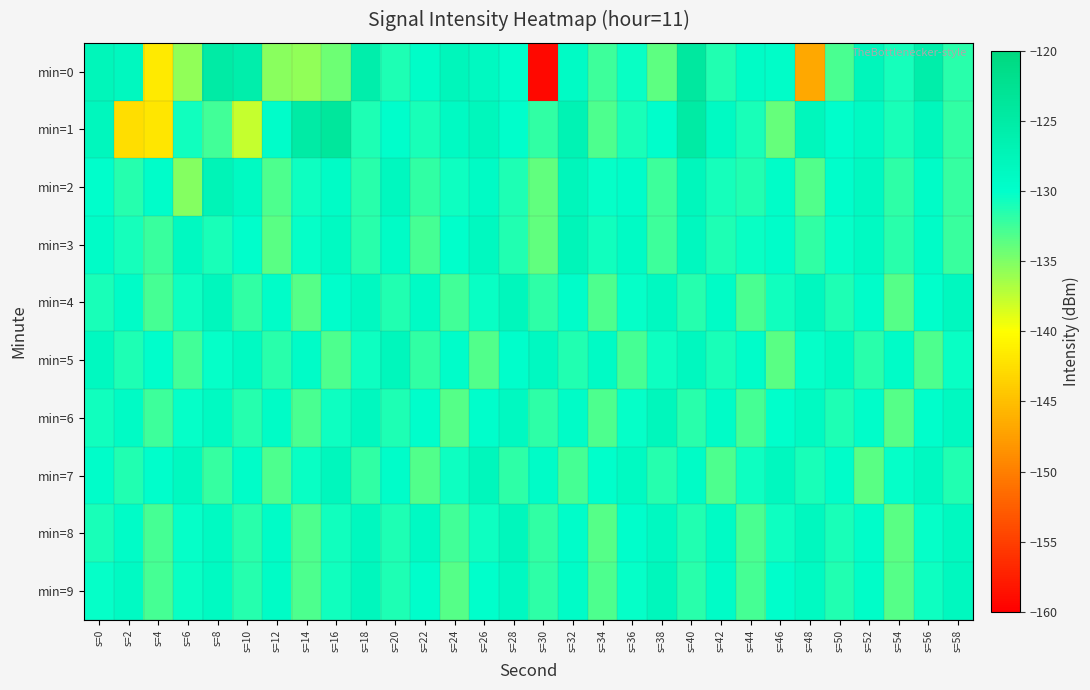

Reading left to right, extract all data points from this chart.

min=0: s=0=-127.7	s=2=-128.4	s=4=-141.6	s=6=-135.7	s=8=-125.1	s=10=-125.9	s=12=-135.4	s=14=-135.8	s=16=-134.3	s=18=-125.9	s=20=-131.2	s=22=-129.6	s=24=-127.8	s=26=-128.7	s=28=-129.9	s=30=-159.2	s=32=-129.2	s=34=-132.4	s=36=-130.4	s=38=-133.6	s=40=-124.2	s=42=-131.3	s=44=-129.2	s=46=-129.6	s=48=-146.7	s=50=-132.9	s=52=-127.9	s=54=-130.8	s=56=-125.8	s=58=-131.7
min=1: s=0=-128.2	s=2=-142.5	s=4=-142.0	s=6=-130.7	s=8=-132.6	s=10=-137.8	s=12=-129.8	s=14=-125.0	s=16=-123.9	s=18=-131.1	s=20=-130.0	s=22=-131.0	s=24=-129.0	s=26=-128.0	s=28=-130.0	s=30=-132.0	s=32=-127.0	s=34=-133.0	s=36=-131.0	s=38=-130.0	s=40=-125.0	s=42=-129.0	s=44=-131.0	s=46=-134.0	s=48=-128.0	s=50=-130.0	s=52=-129.0	s=54=-131.0	s=56=-128.0	s=58=-132.0
min=2: s=0=-130.0	s=2=-131.5	s=4=-129.8	s=6=-135.2	s=8=-127.4	s=10=-128.9	s=12=-133.1	s=14=-130.5	s=16=-129.3	s=18=-131.7	s=20=-128.4	s=22=-132.0	s=24=-130.6	s=26=-129.1	s=28=-131.2	s=30=-133.8	s=32=-127.9	s=34=-130.3	s=36=-129.7	s=38=-132.5	s=40=-128.1	s=42=-130.9	s=44=-131.4	s=46=-129.6	s=48=-133.2	s=50=-130.0	s=52=-128.7	s=54=-131.8	s=56=-129.4	s=58=-132.1
min=3: s=0=-129.5	s=2=-130.8	s=4=-132.3	s=6=-128.6	s=8=-131.0	s=10=-129.9	s=12=-133.5	s=14=-130.2	s=16=-128.8	s=18=-131.6	s=20=-129.3	s=22=-132.7	s=24=-130.1	s=26=-128.5	s=28=-131.4	s=30=-133.9	s=32=-127.6	s=34=-130.7	s=36=-129.2	s=38=-132.4	s=40=-128.3	s=42=-131.1	s=44=-130.4	s=46=-129.8	s=48=-132.0	s=50=-130.3	s=52=-128.9	s=54=-131.7	s=56=-129.5	s=58=-132.2
min=4: s=0=-131.0	s=2=-129.4	s=4=-132.8	s=6=-130.5	s=8=-128.2	s=10=-131.9	s=12=-129.6	s=14=-133.3	s=16=-130.0	s=18=-128.7	s=20=-131.3	s=22=-129.1	s=24=-132.6	s=26=-130.4	s=28=-128.0	s=30=-131.8	s=32=-129.7	s=34=-133.0	s=36=-130.2	s=38=-128.6	s=40=-131.5	s=42=-129.3	s=44=-132.9	s=46=-130.7	s=48=-128.4	s=50=-131.1	s=52=-129.8	s=54=-133.4	s=56=-130.1	s=58=-128.3
min=5: s=0=-128.5	s=2=-131.2	s=4=-129.9	s=6=-132.6	s=8=-130.3	s=10=-128.8	s=12=-131.6	s=14=-129.4	s=16=-133.0	s=18=-130.6	s=20=-128.1	s=22=-131.9	s=24=-129.7	s=26=-133.2	s=28=-130.0	s=30=-128.6	s=32=-131.4	s=34=-129.2	s=36=-132.8	s=38=-130.5	s=40=-128.3	s=42=-131.0	s=44=-129.8	s=46=-133.5	s=48=-130.2	s=50=-128.9	s=52=-131.7	s=54=-129.5	s=56=-133.1	s=58=-130.4
min=6: s=0=-130.7	s=2=-129.1	s=4=-132.5	s=6=-130.2	s=8=-128.8	s=10=-131.5	s=12=-129.3	s=14=-132.9	s=16=-130.6	s=18=-128.4	s=20=-131.1	s=22=-129.9	s=24=-133.3	s=26=-130.0	s=28=-128.7	s=30=-131.8	s=32=-129.5	s=34=-133.0	s=36=-130.3	s=38=-128.1	s=40=-131.6	s=42=-129.4	s=44=-132.7	s=46=-130.1	s=48=-128.9	s=50=-131.2	s=52=-129.7	s=54=-133.4	s=56=-130.0	s=58=-128.6
min=7: s=0=-129.8	s=2=-131.3	s=4=-130.0	s=6=-128.5	s=8=-132.1	s=10=-129.6	s=12=-133.0	s=14=-130.4	s=16=-128.2	s=18=-131.9	s=20=-129.7	s=22=-133.2	s=24=-130.5	s=26=-128.0	s=28=-131.8	s=30=-129.4	s=32=-132.7	s=34=-130.1	s=36=-128.8	s=38=-131.5	s=40=-129.3	s=42=-133.0	s=44=-130.6	s=46=-128.4	s=48=-131.0	s=50=-129.8	s=52=-133.5	s=54=-130.2	s=56=-128.6	s=58=-131.4
min=8: s=0=-131.0	s=2=-129.5	s=4=-132.8	s=6=-130.3	s=8=-128.9	s=10=-131.6	s=12=-129.4	s=14=-133.1	s=16=-130.7	s=18=-128.3	s=20=-131.2	s=22=-129.0	s=24=-132.6	s=26=-130.5	s=28=-128.1	s=30=-131.9	s=32=-129.8	s=34=-133.3	s=36=-130.0	s=38=-128.7	s=40=-131.4	s=42=-129.2	s=44=-132.9	s=46=-130.6	s=48=-128.4	s=50=-131.0	s=52=-129.7	s=54=-133.5	s=56=-130.3	s=58=-128.5
min=9: s=0=-130.2	s=2=-129.0	s=4=-132.7	s=6=-130.4	s=8=-128.8	s=10=-131.5	s=12=-129.3	s=14=-133.0	s=16=-130.7	s=18=-128.2	s=20=-131.1	s=22=-129.9	s=24=-133.4	s=26=-130.1	s=28=-128.6	s=30=-131.8	s=32=-129.5	s=34=-133.1	s=36=-130.3	s=38=-128.0	s=40=-131.6	s=42=-129.4	s=44=-132.8	s=46=-130.0	s=48=-128.8	s=50=-131.3	s=52=-129.6	s=54=-133.3	s=56=-130.5	s=58=-128.3